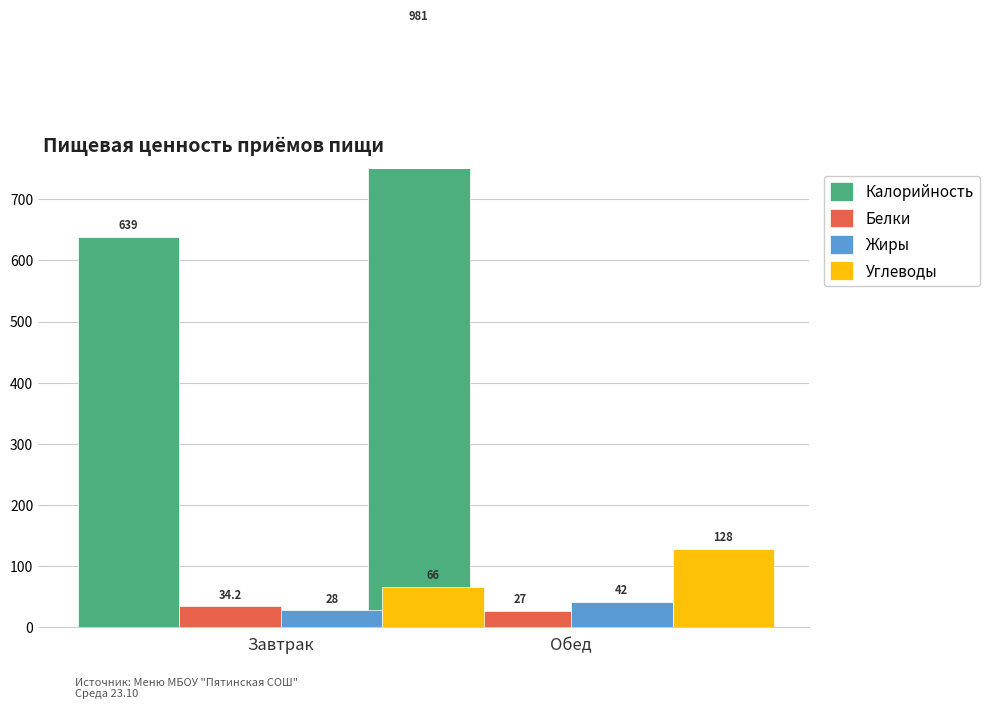

What is the sum of the Калорийность values at Обед and Завтрак?

1620.0